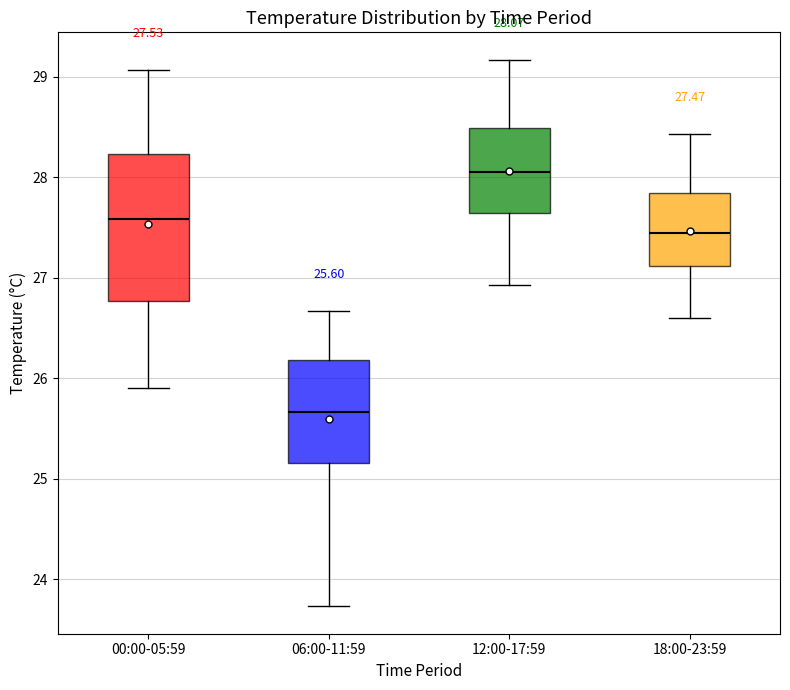

Comparing the boxes themselves (not the whiskers), which one is the tallest?

00:00-05:59